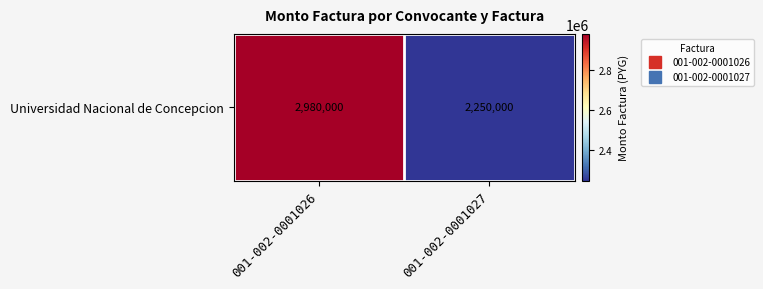

What is the minimum value shown in the chart?

2250000